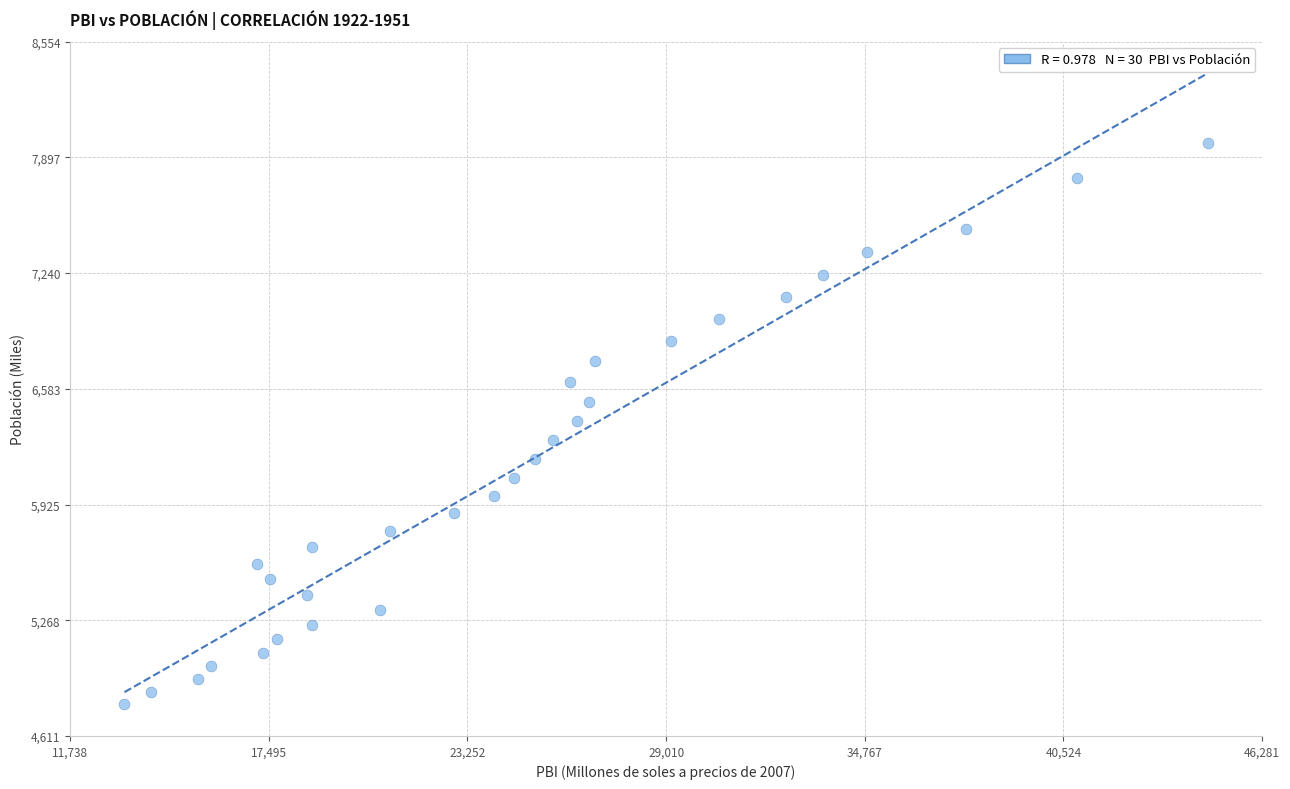

What is the range of Y values (max minus min)?

3188.5